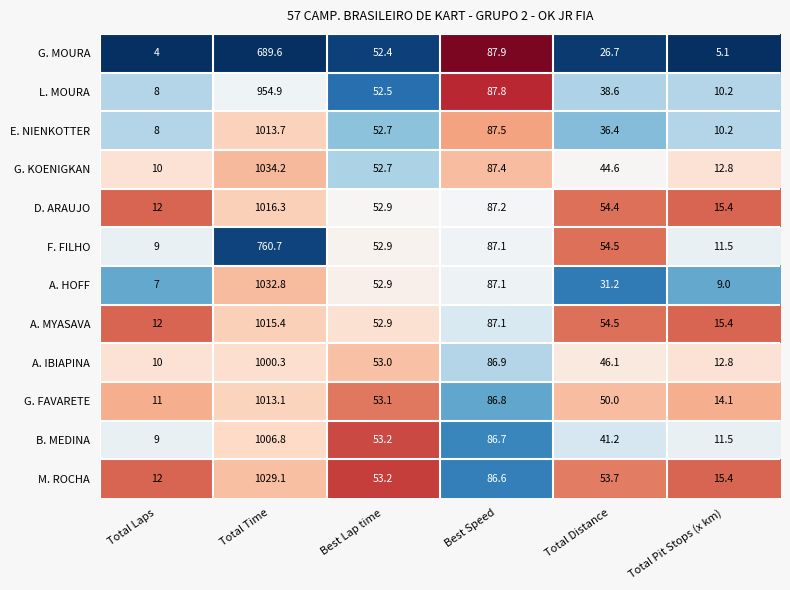

The value of L. MOURA at Total Time is 954.9. True or false?

True